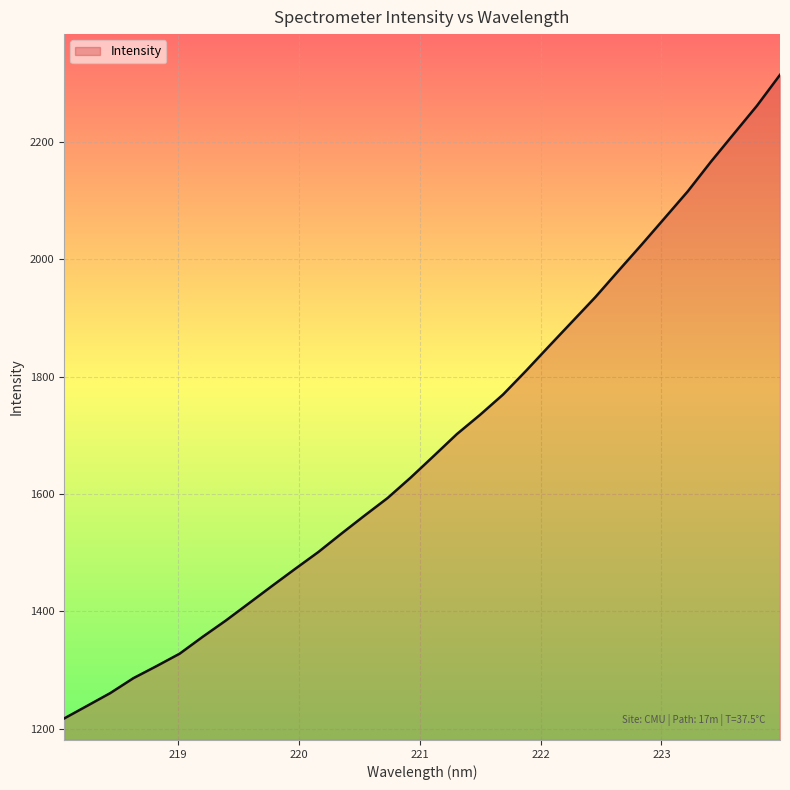

How many categories are shown in the chart?

32